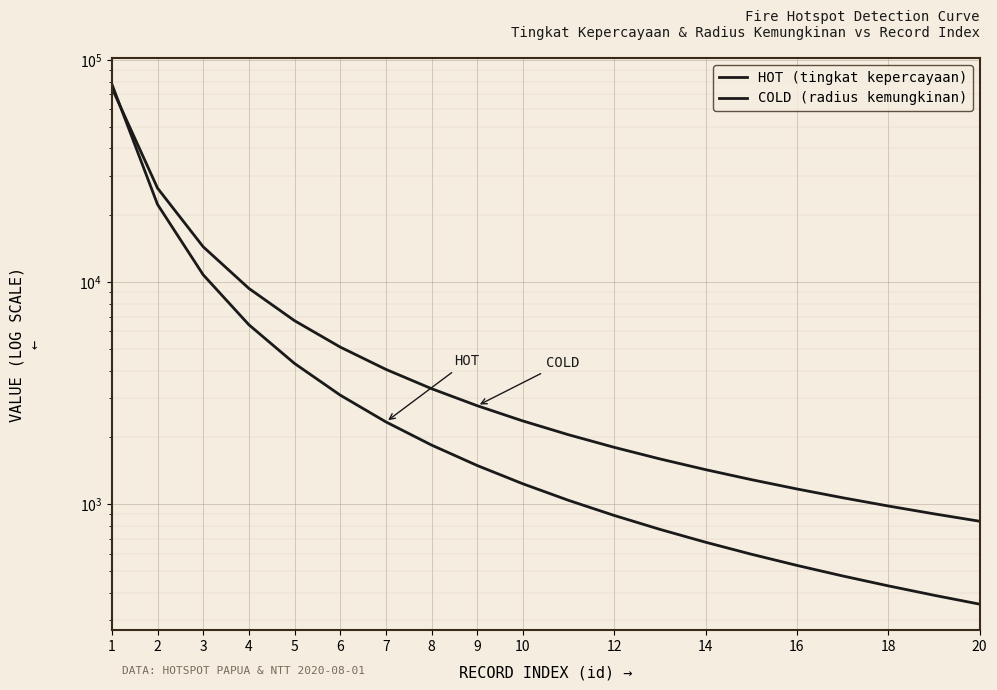

What is the value of the HOT (tingkat kepercayaan) point at the 16th from the left?

530.5